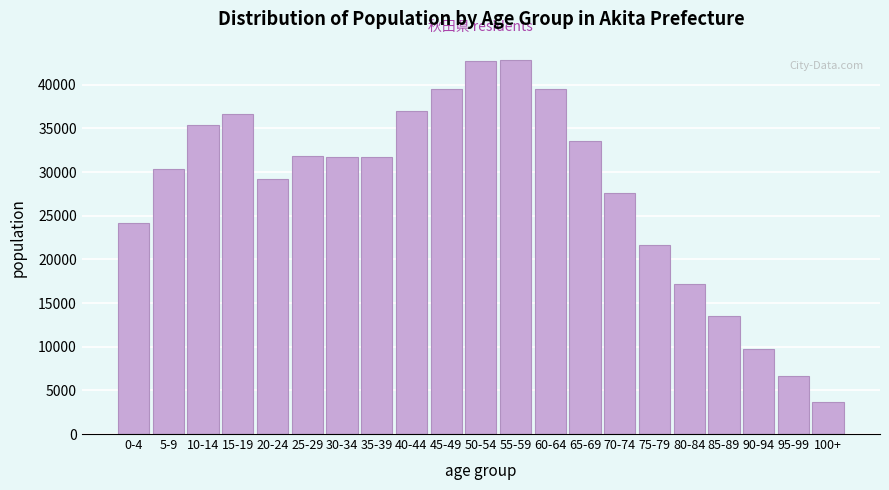

Is it true that the value at 25-29 is 31838?

True